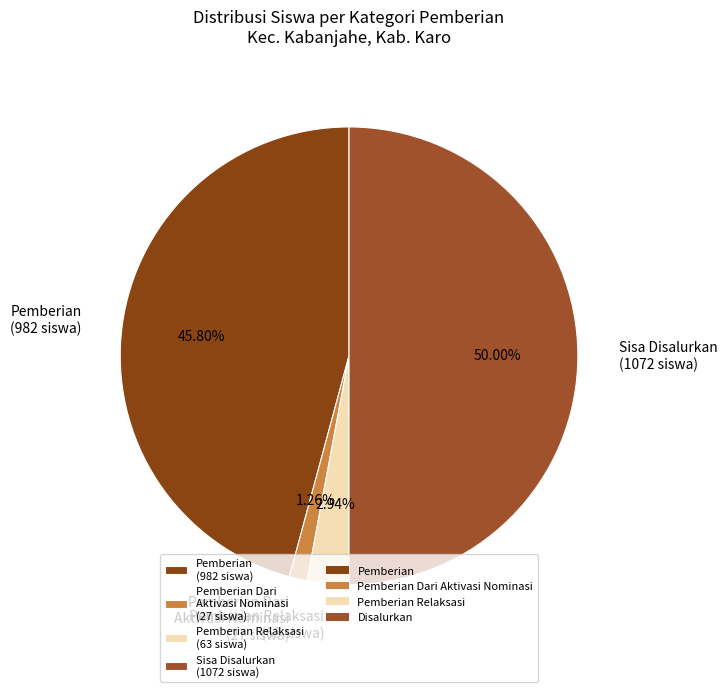

What is the majority slice?

Sisa Disalurkan (1072 siswa)